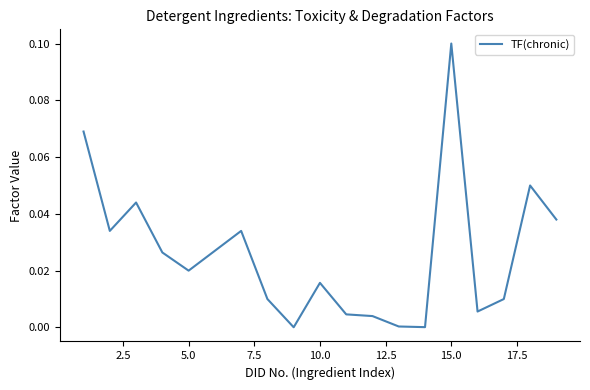

Which category has the highest value across all series?

15.0